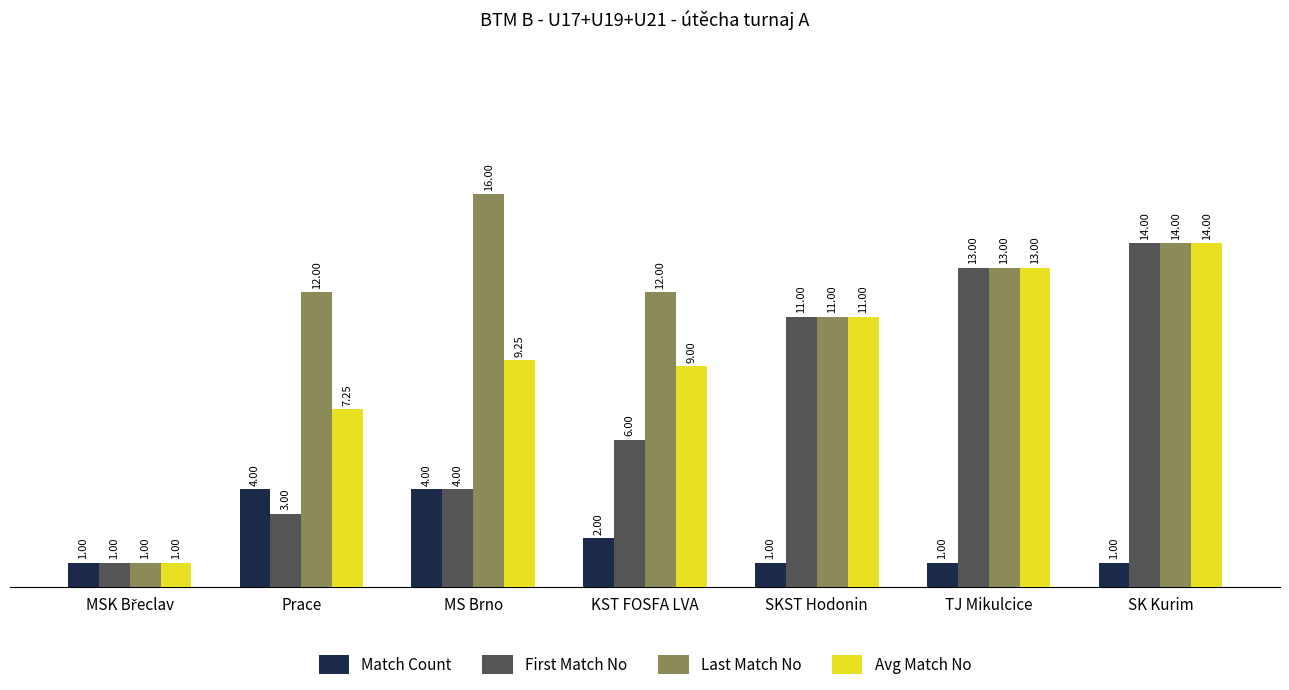

List the series in order of their overall mean, highest first.

Last Match No, Avg Match No, First Match No, Match Count